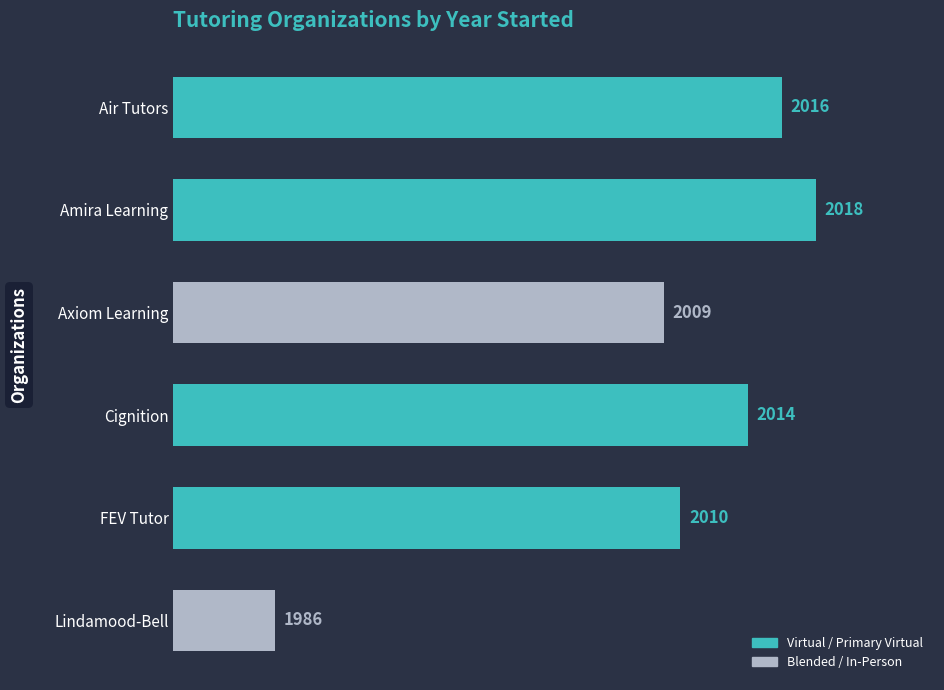

What is the value of the 5th bar from the top?

2010